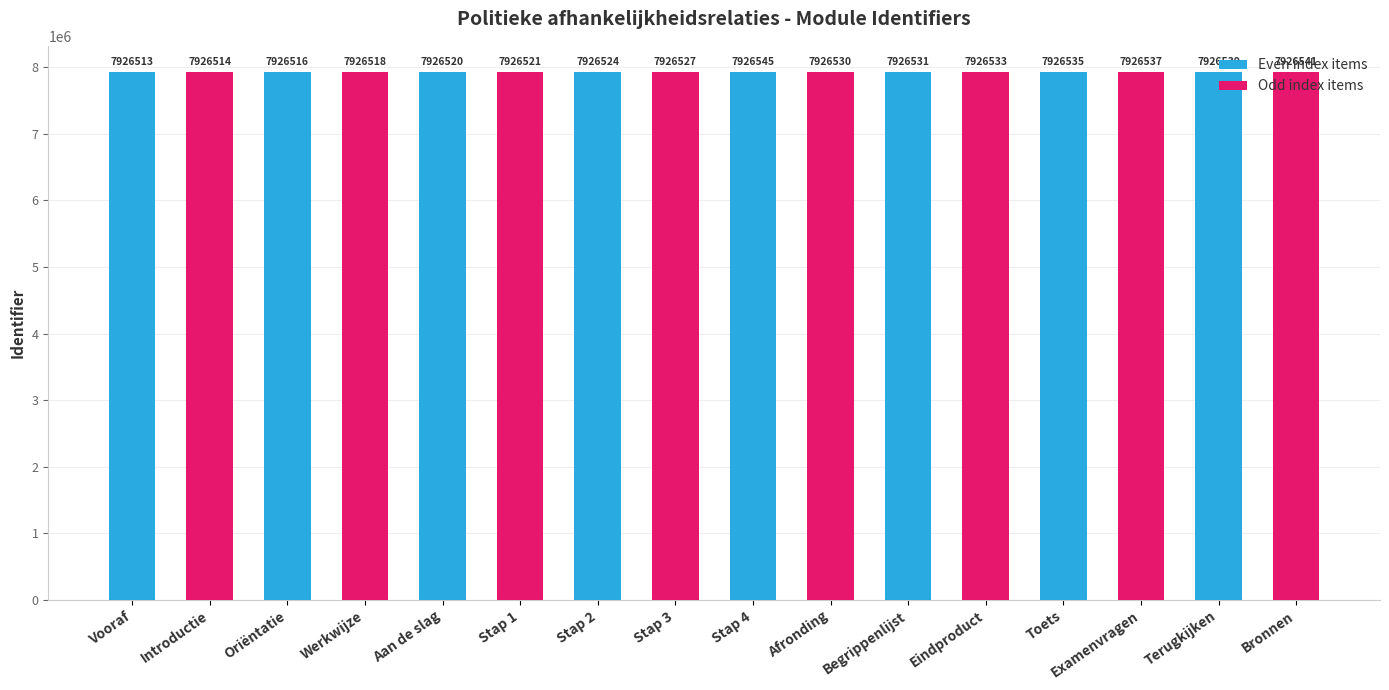

What is the label of the 5th bar from the left?

Aan de slag